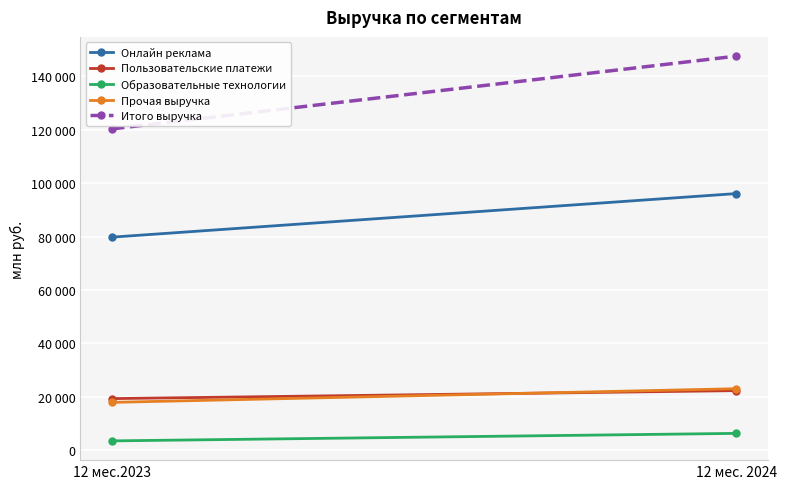

What is the maximum value for Онлайн реклама?

96082